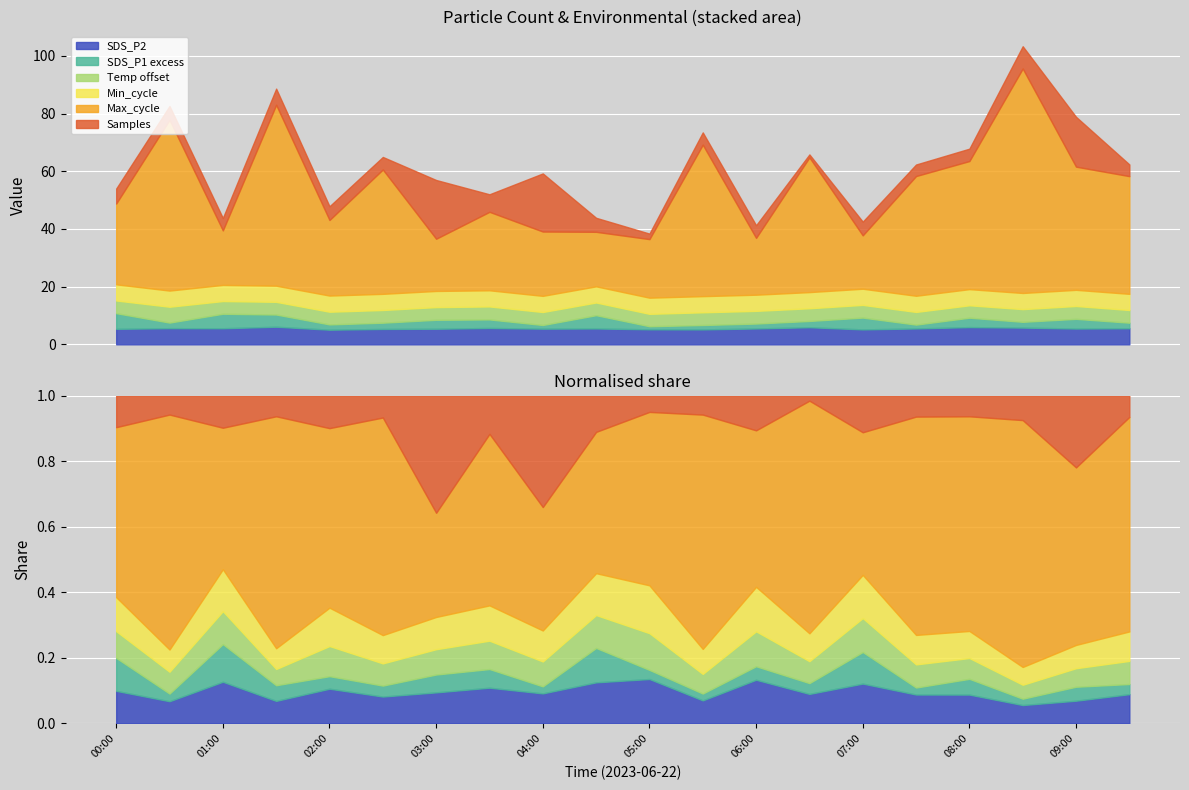

The value of Samples_norm at 07:00 is 1276393.3. True or false?

False